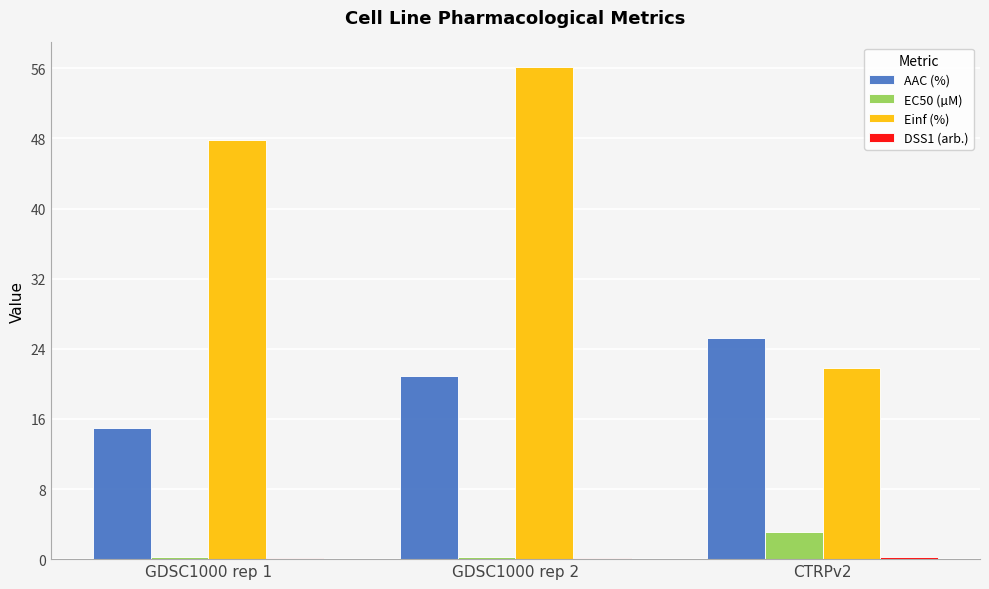

What is the sum of all Einf (%) values?

125.7